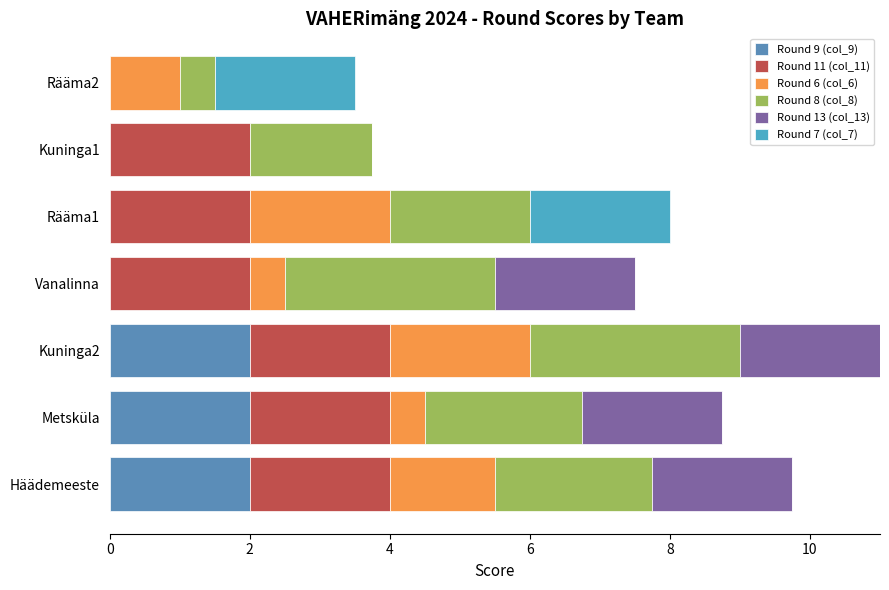

What are all the series names shown in the legend?

Round 9 (col_9), Round 11 (col_11), Round 6 (col_6), Round 8 (col_8), Round 13 (col_13), Round 7 (col_7)